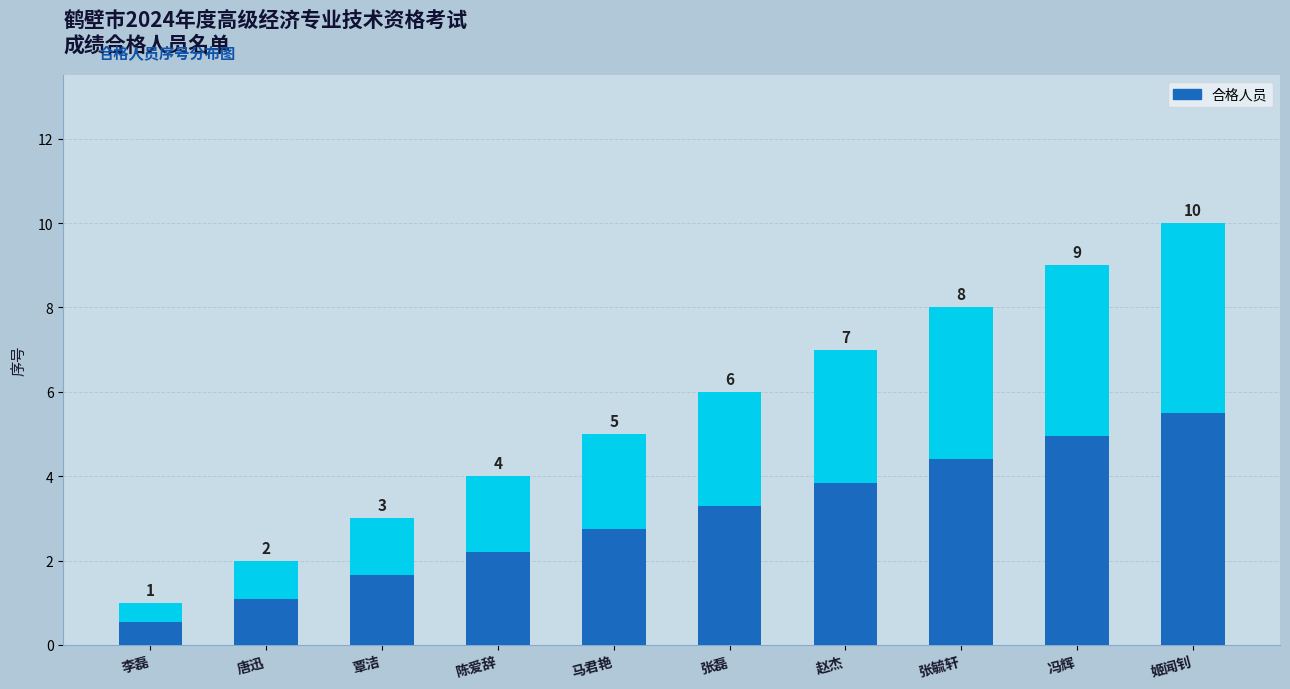

What is the maximum value shown in the chart?

10